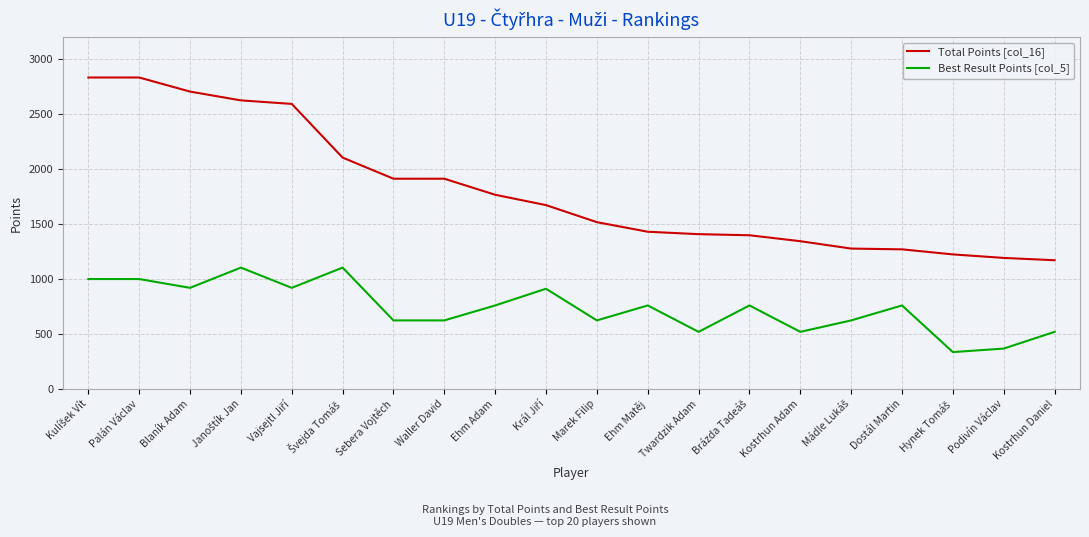

Which series has the largest range (max minus min)?

Total Points [col_16]